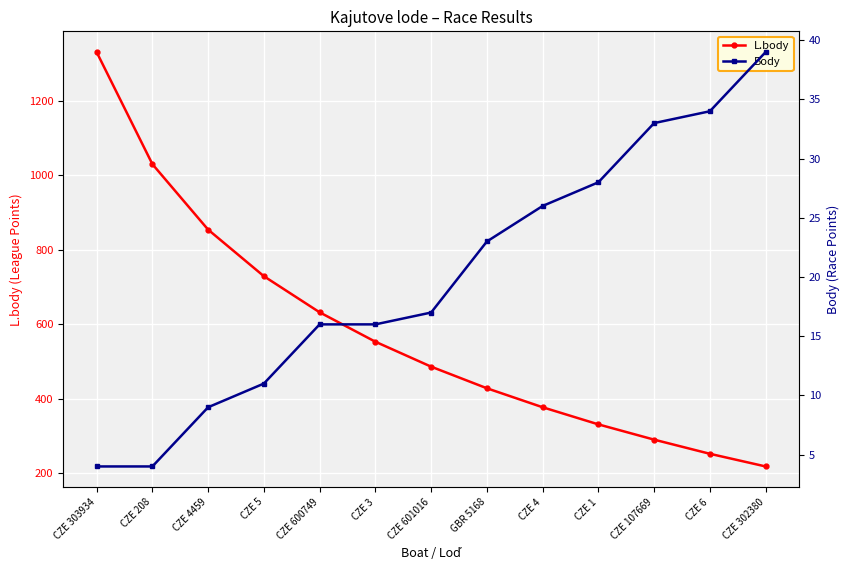

What is the value of the Body point at the 9th from the left?

26